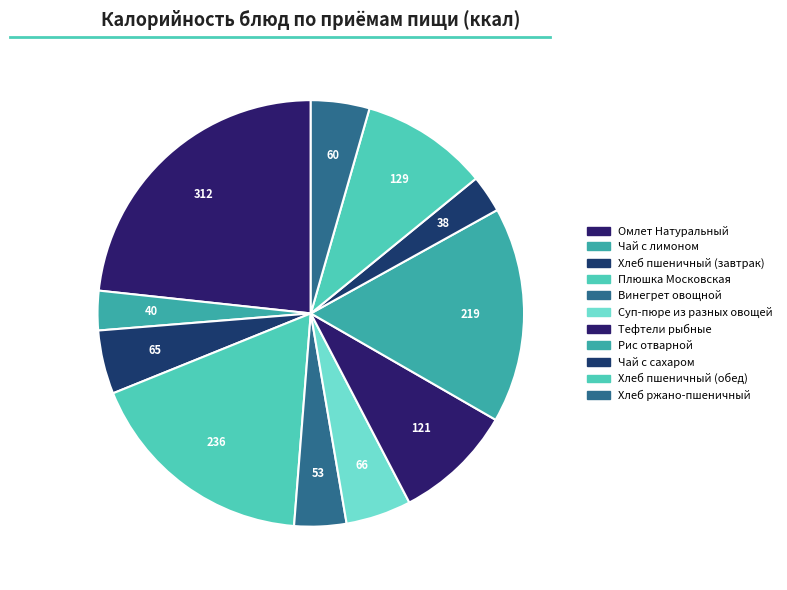

Is it true that Чай с лимоном is 15% of the pie?

False